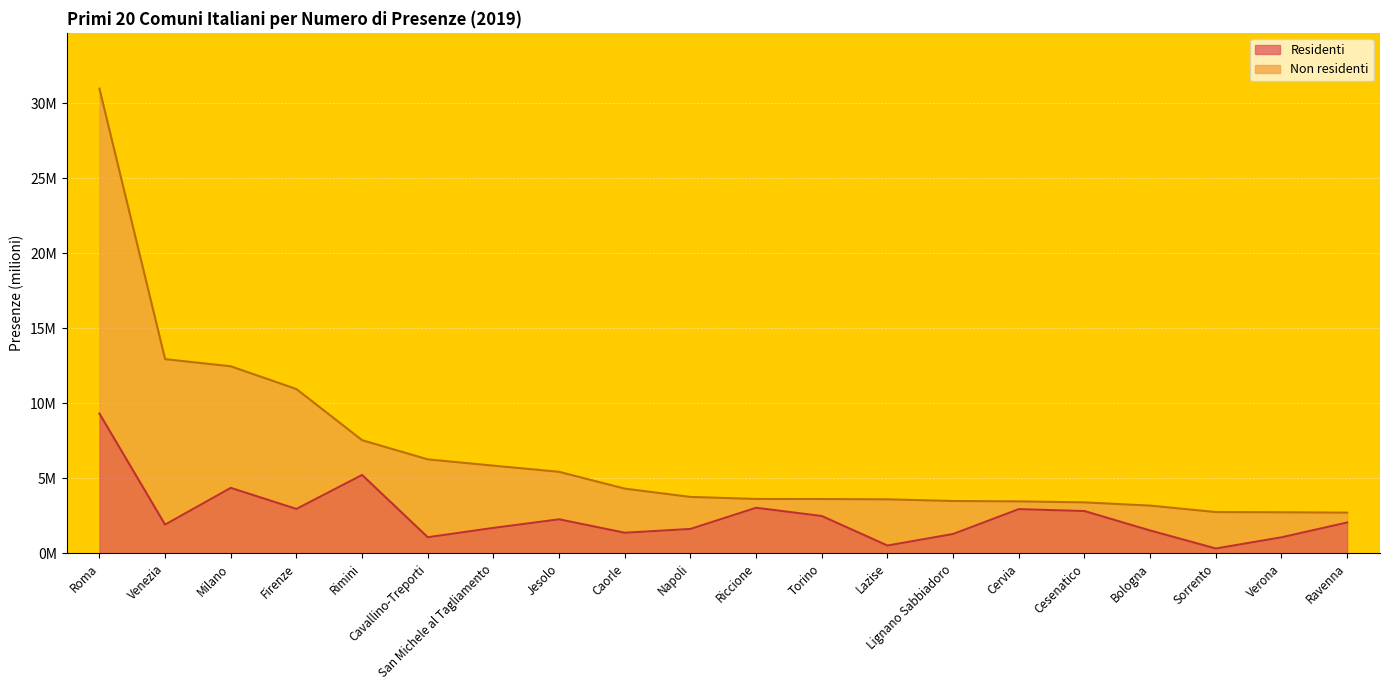

At which category does the data reach its first local valley?

Venezia